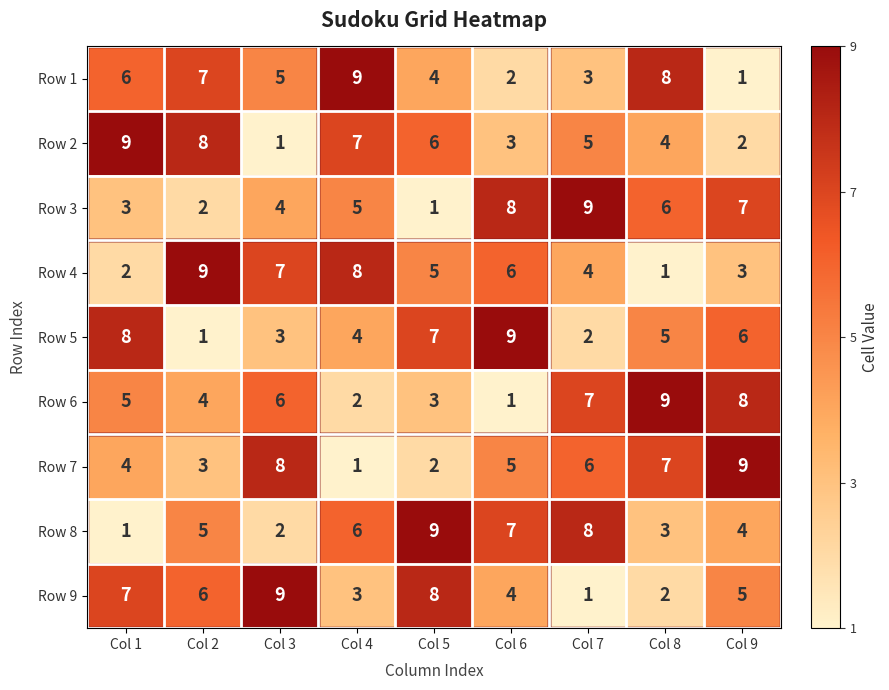

What is the highest value of the Row 9 series?

9